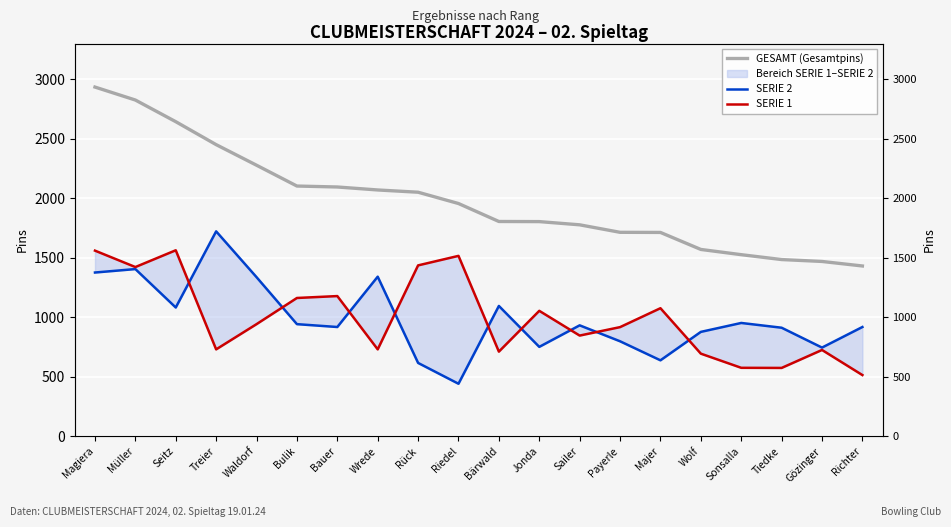

Reading left to right, what are all the values shown in this chart?

GESAMT (Gesamtpins): 2934	2825	2643	2450	2277	2102	2094	2069	2050	1955	1804	1803	1776	1713	1712	1569	1525	1484	1468	1430
SERIE 2: 1375	1404	1081	1721	1336	941	917	1340	615	440	1094	750	931	797	637	876	951	911	744	917
SERIE 1: 1559	1421	1562	729	941	1161	1177	729	1435	1515	710	1053	845	916	1075	693	574	573	724	513